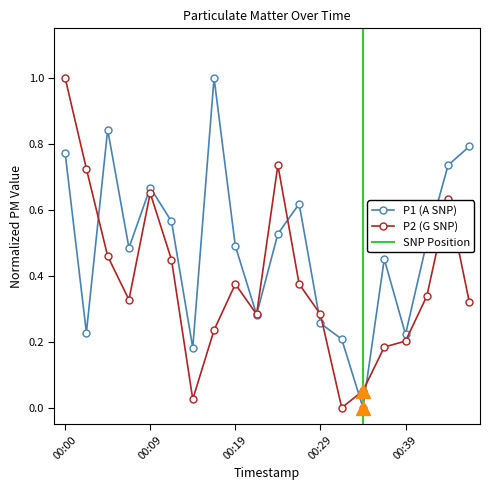

List the series in order of their peak value, lowest first.

P1, P2